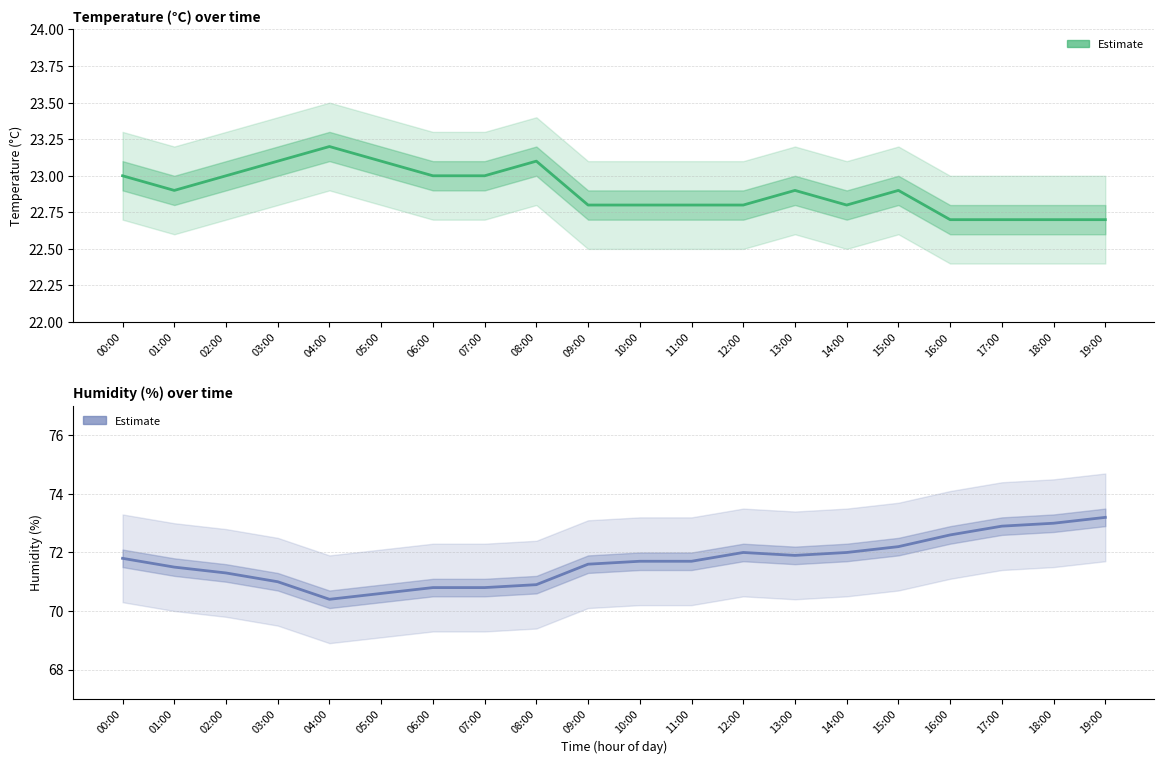

In humidity, how many points are lower than both neighbors (excluding endpoints)?

2